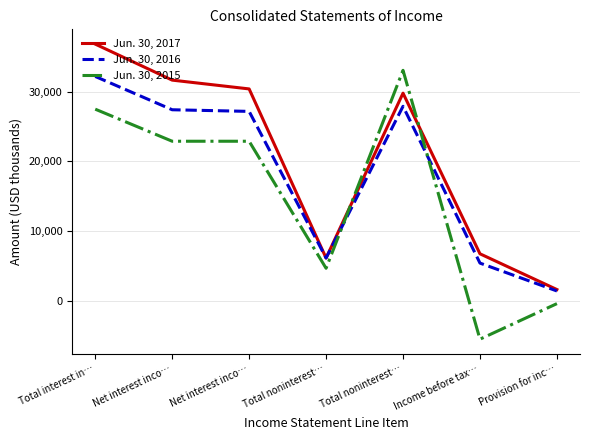

What is the difference between the second highest and second lowest values in the Jun. 30, 2016 series?

22448